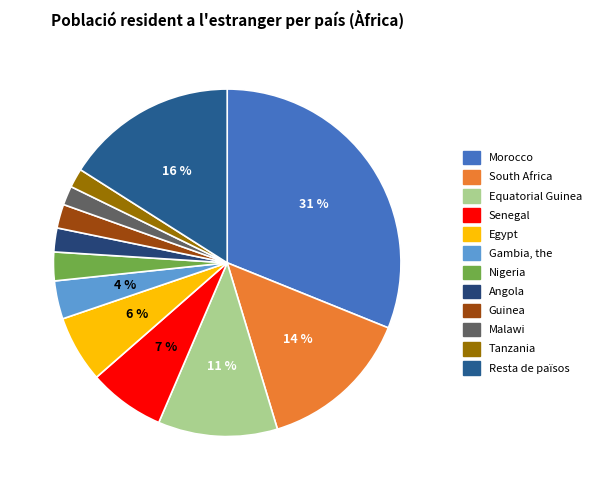

To the nearest percent, what percentage of the pie is South Africa?

14%